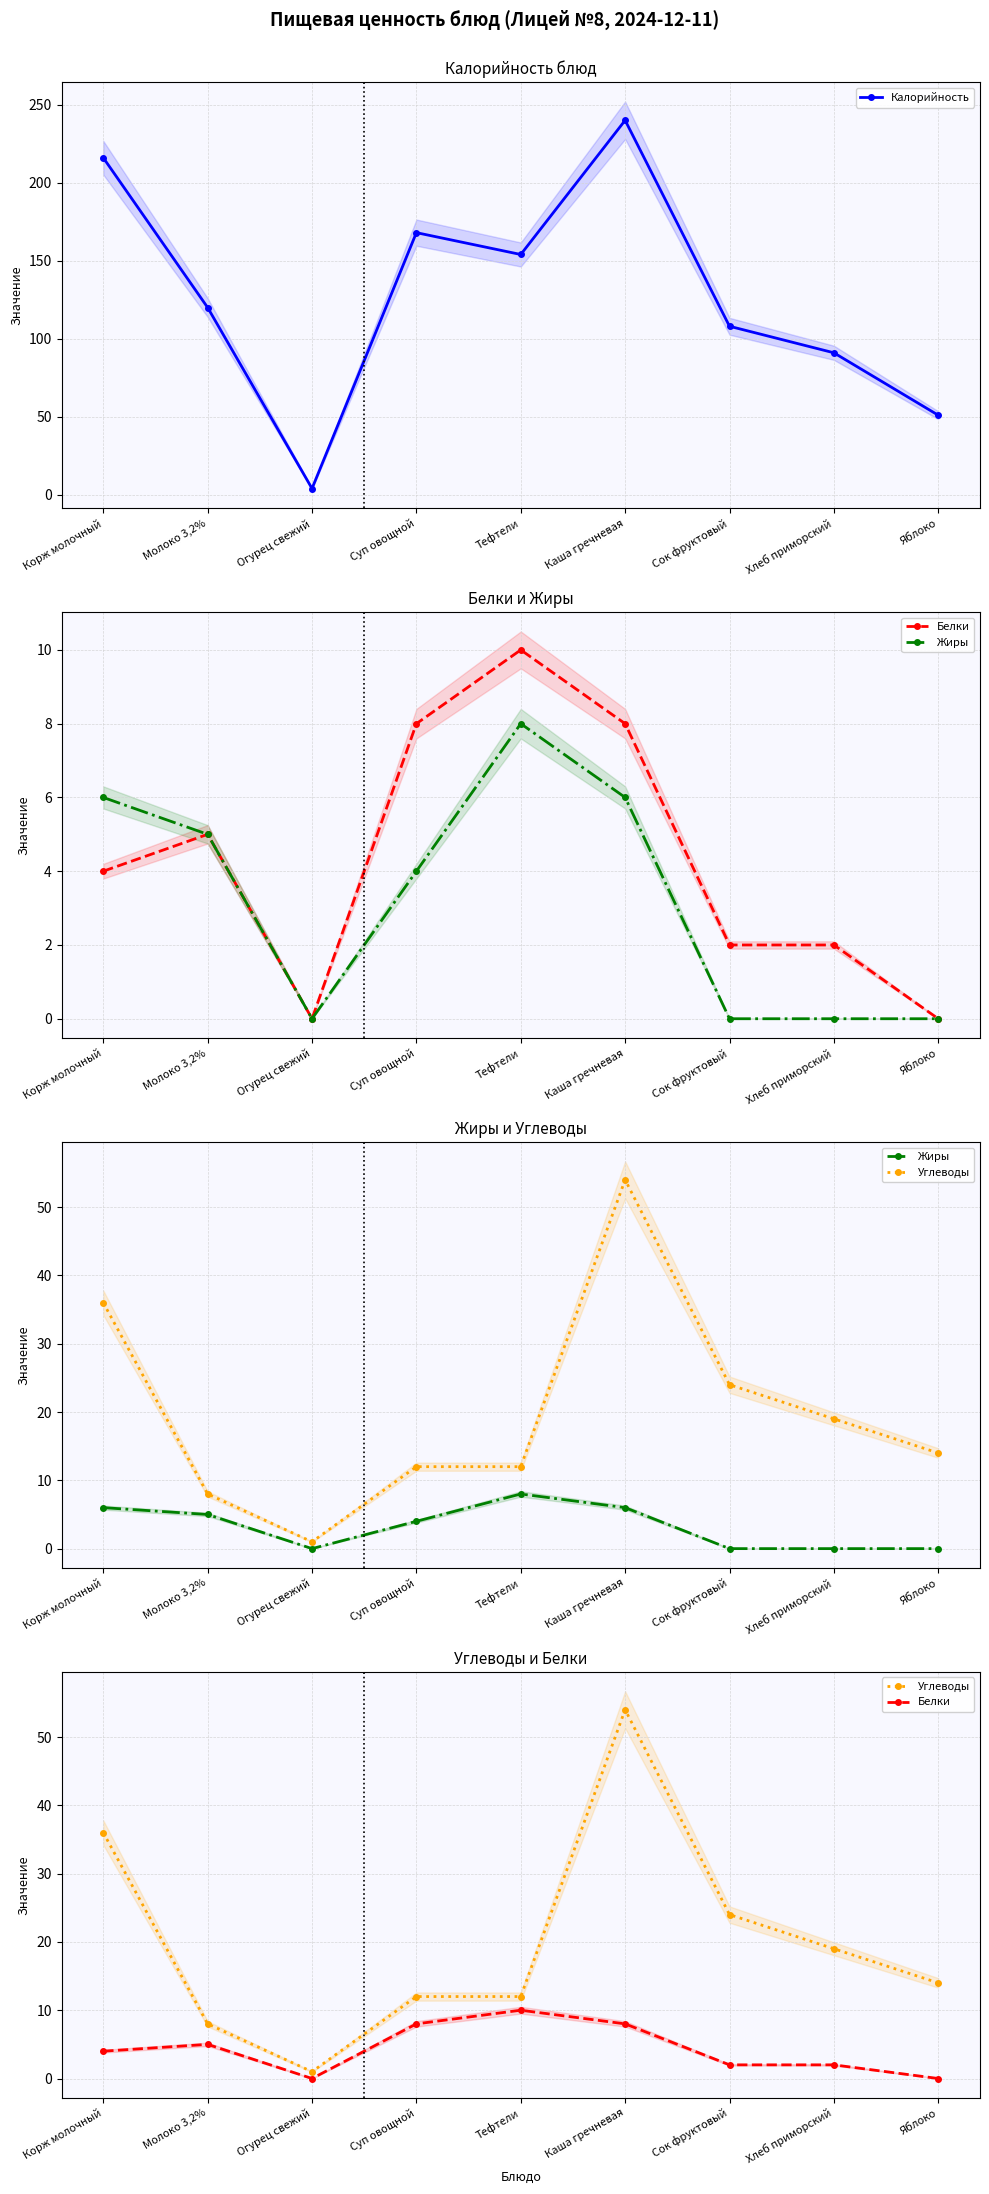

The value of Углеводы at Тефтели is 12. True or false?

True